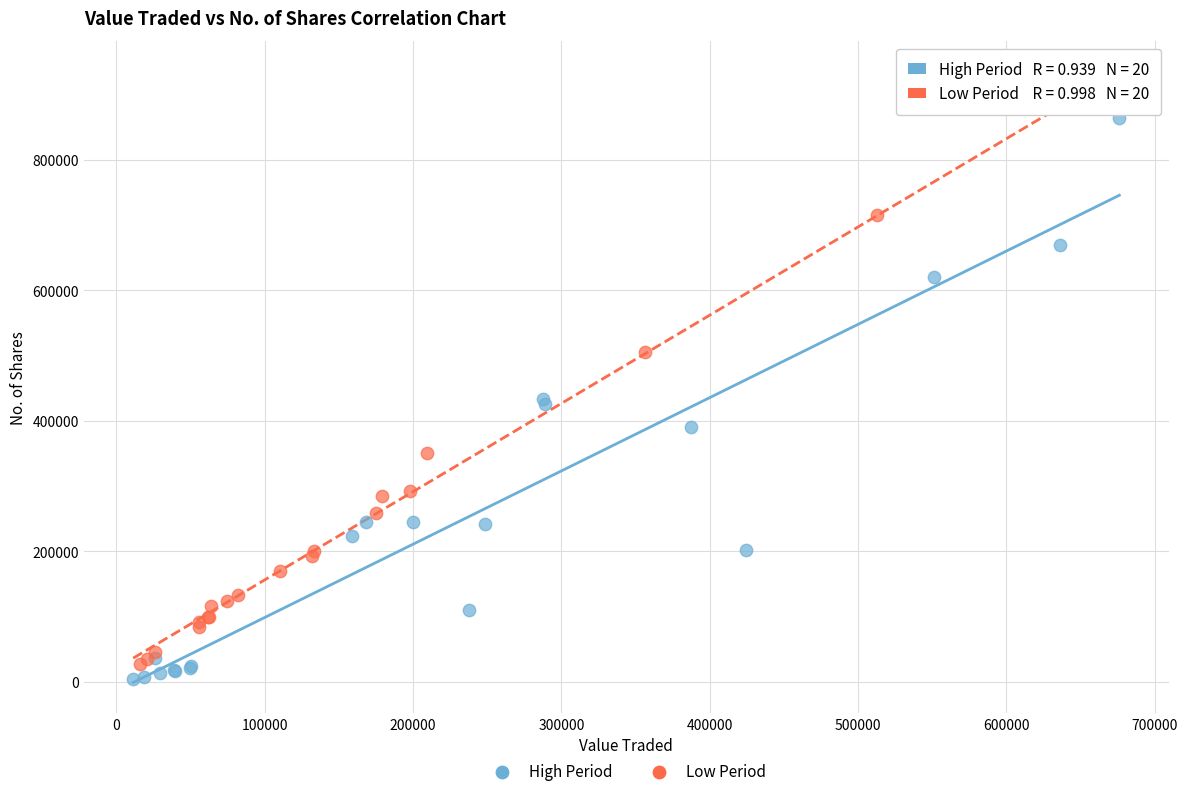

What are all the series names shown in the legend?

High Period, Low Period